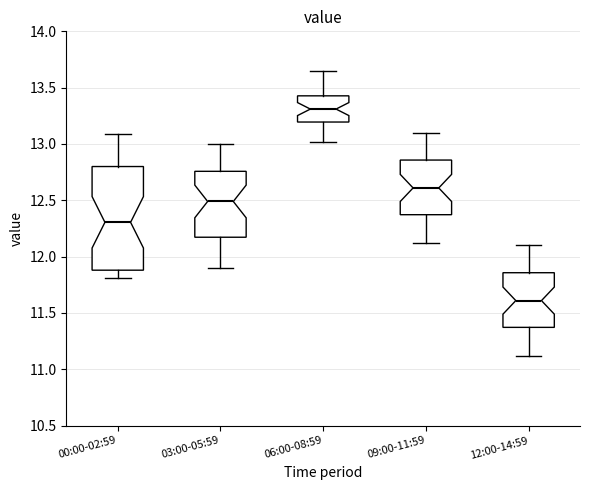

Where does the upper whisker of the box for 06:00-08:59 end on the y-axis? The values are not printed on the chart, so give them approximately, as read against the axis.

13.65